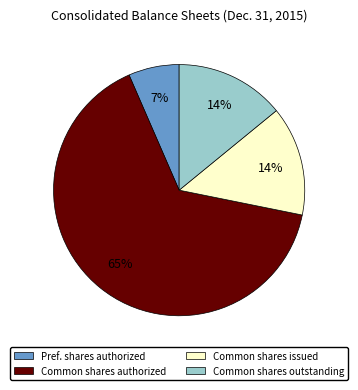

To the nearest percent, what is the combined percentage of Common shares issued and Common shares outstanding?

28%